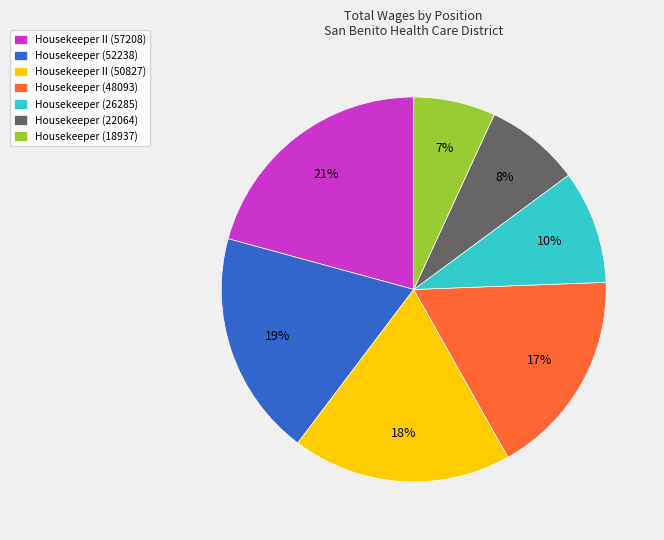

Is there a majority slice in this chart?

No